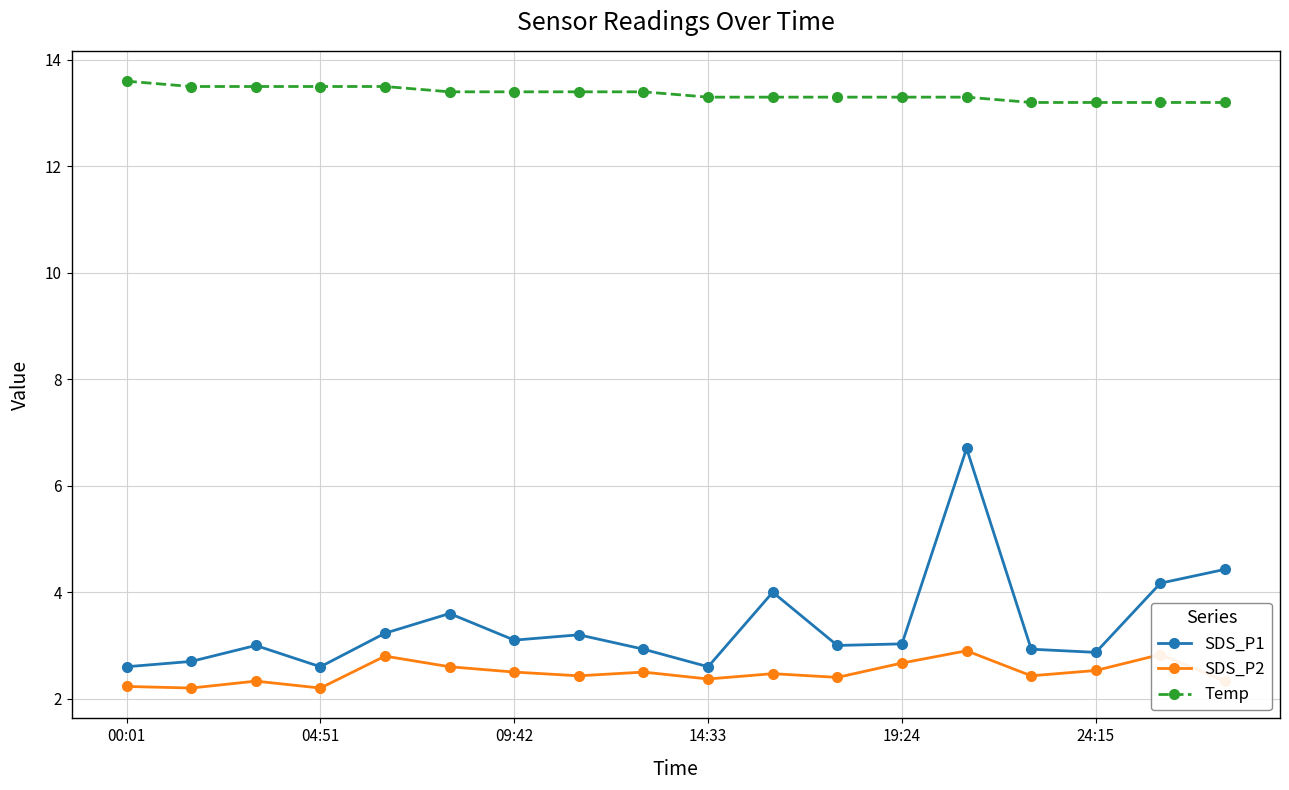

What is the sum of all Temp values?

240.5